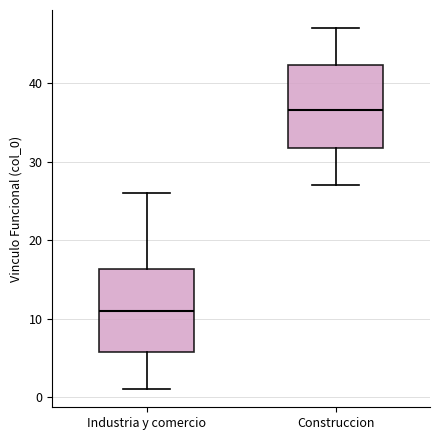

Which box has the highest median line?

Construccion